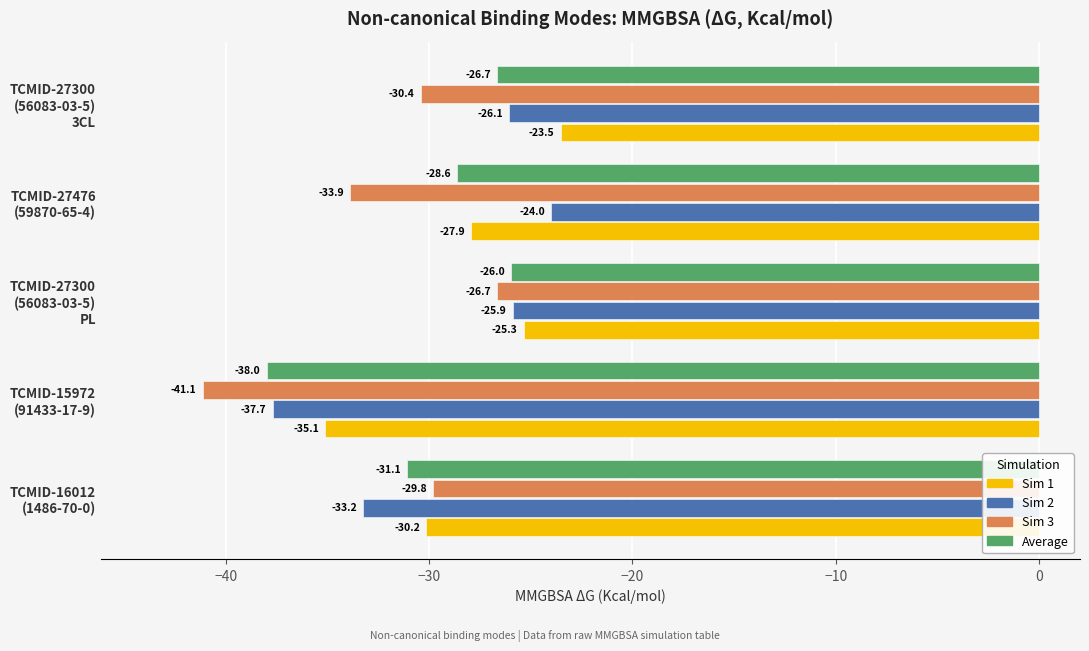

Rank the series by their maximum value, from highest to lowest.

Sim 1, Sim 2, Average, Sim 3